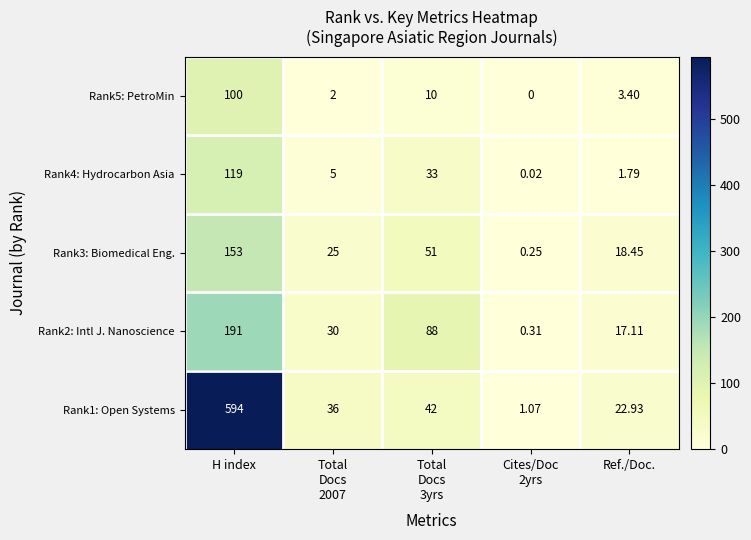

List the series in order of their peak value, lowest first.

Rank5: PetroMin, Rank4: Hydrocarbon Asia, Rank3: Biomedical Eng., Rank2: Intl J. Nanoscience, Rank1: Open Systems